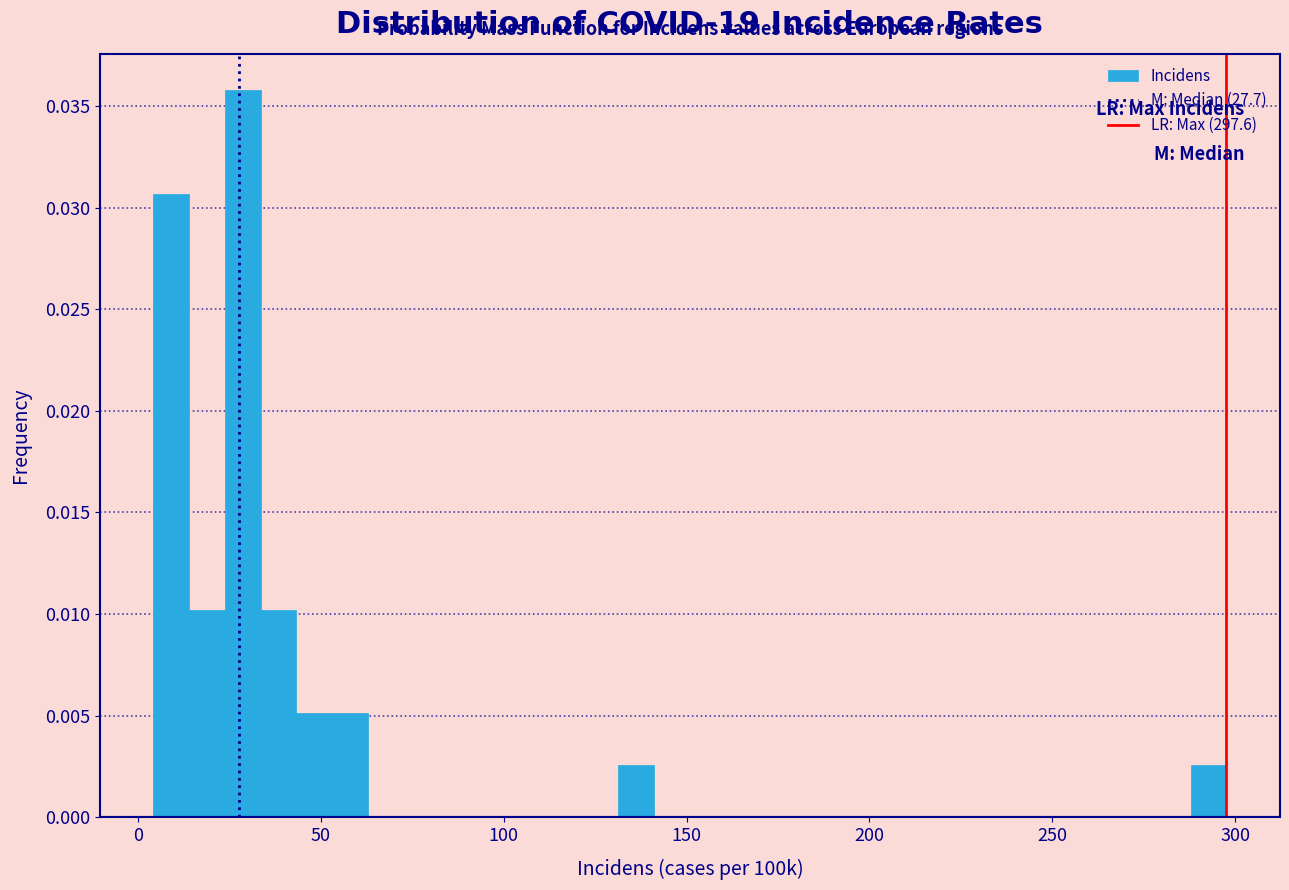

Around what value on the x-axis is the tallest bar? Give the approximate position of its centre, as read against the axis.

30